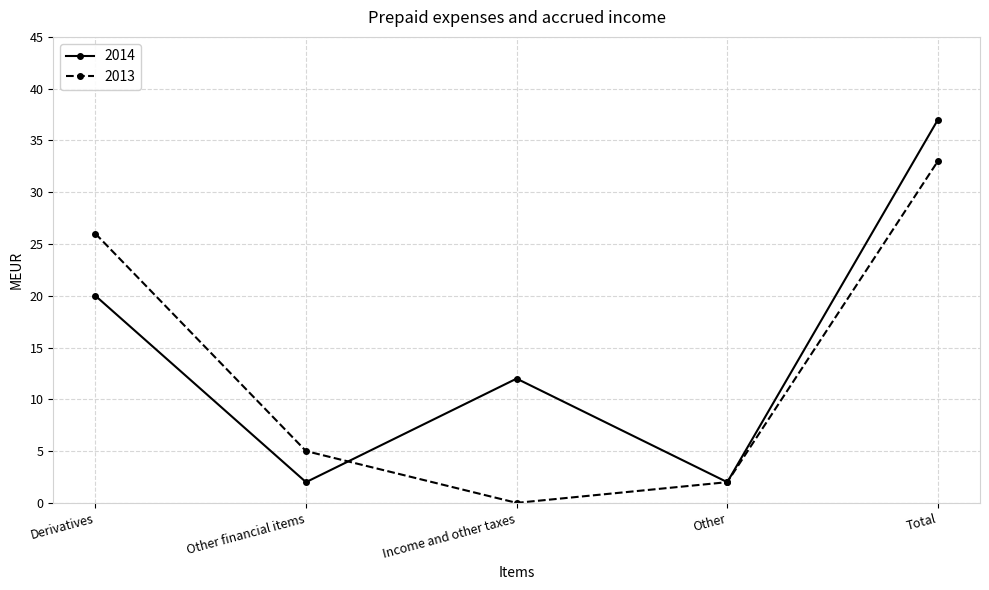

Rank the series at Total from lowest to highest value.

2013, 2014